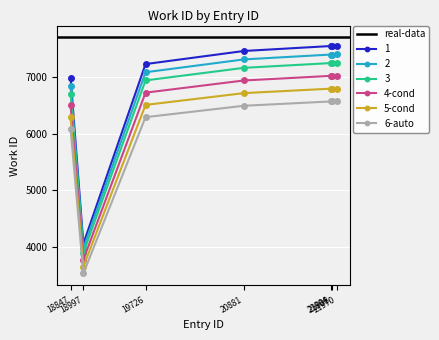

True or false: 1 has more than 2 interior local peaks.

False